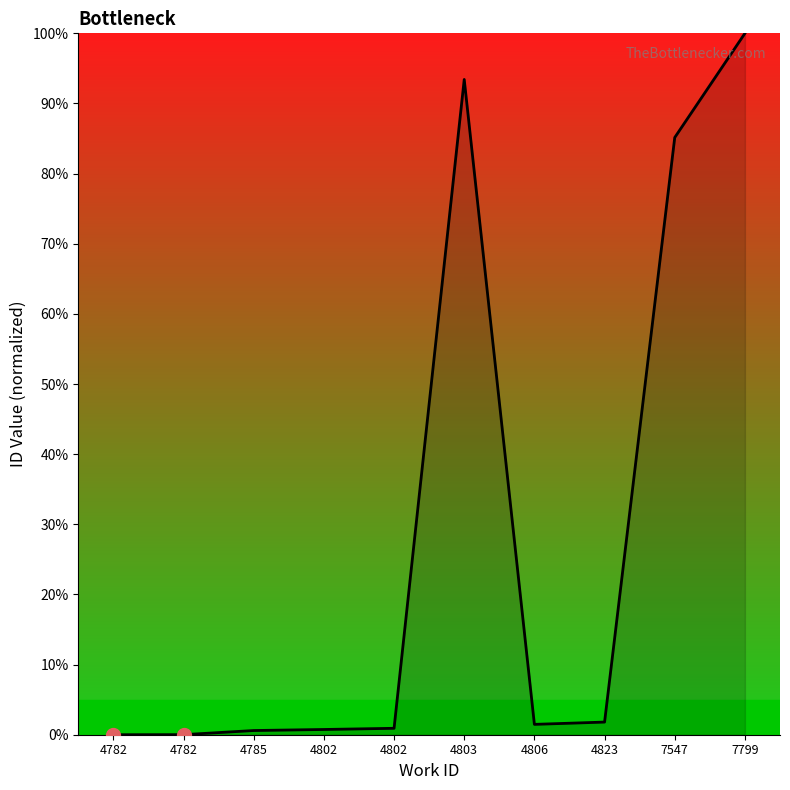

What is the difference between the maximum and minimum values?

100.0